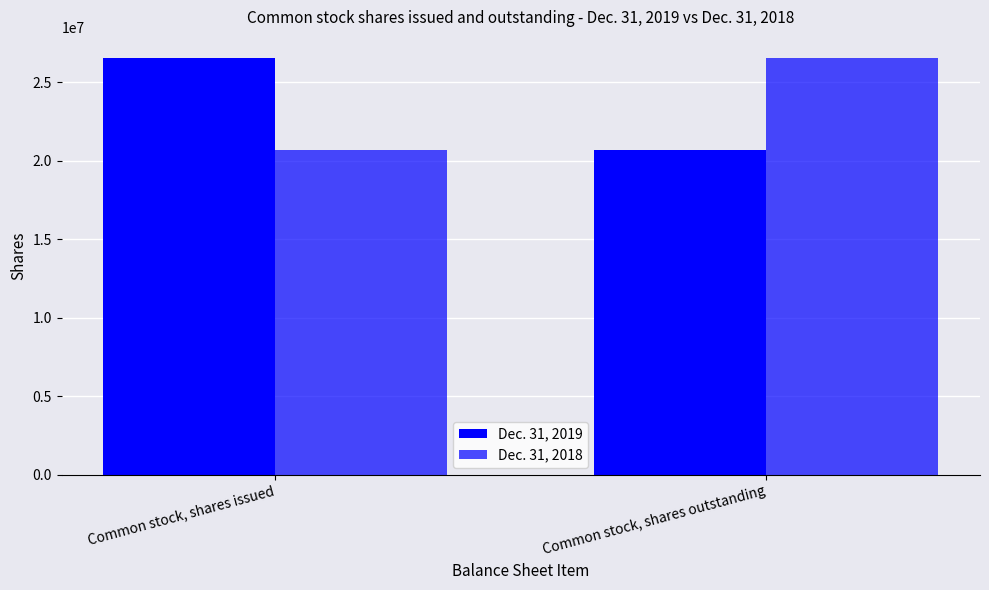

At which category is the sum across all series the highest?

Common stock, shares issued